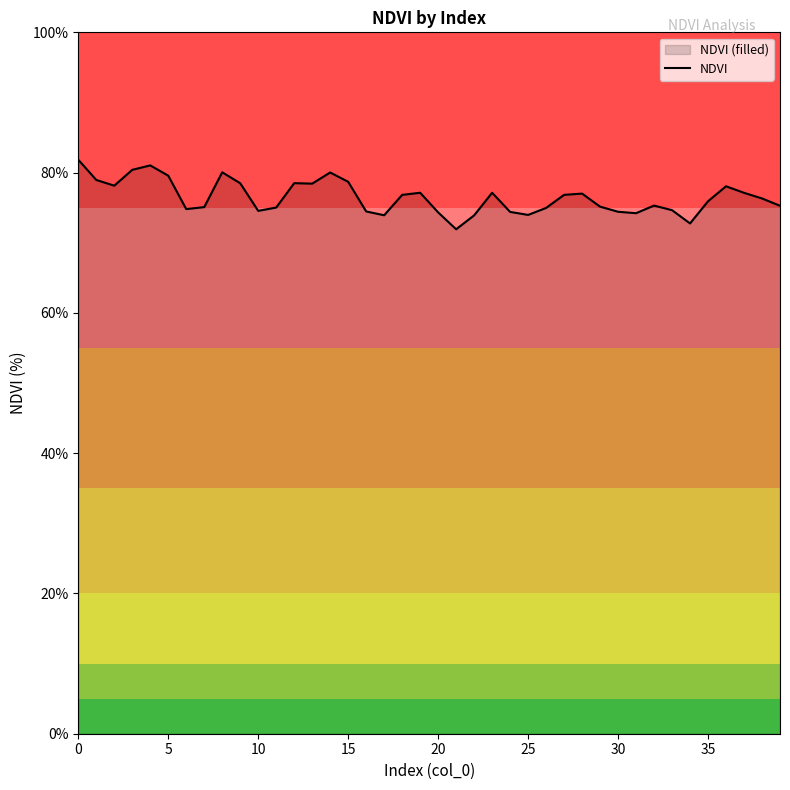

Does the chart have visible grid lines?

No